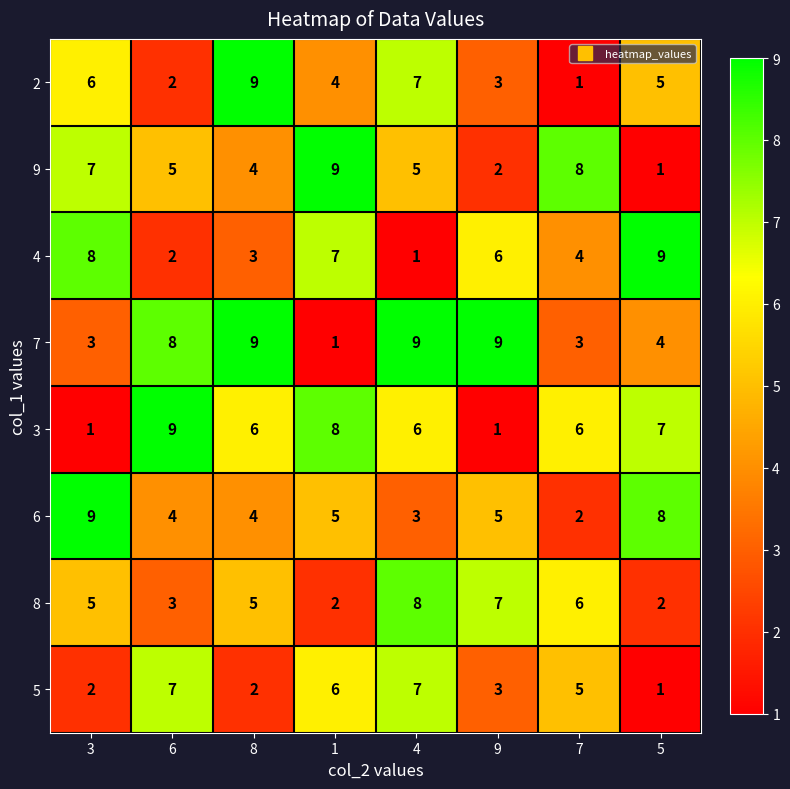

Which series has the largest total across all categories?

7